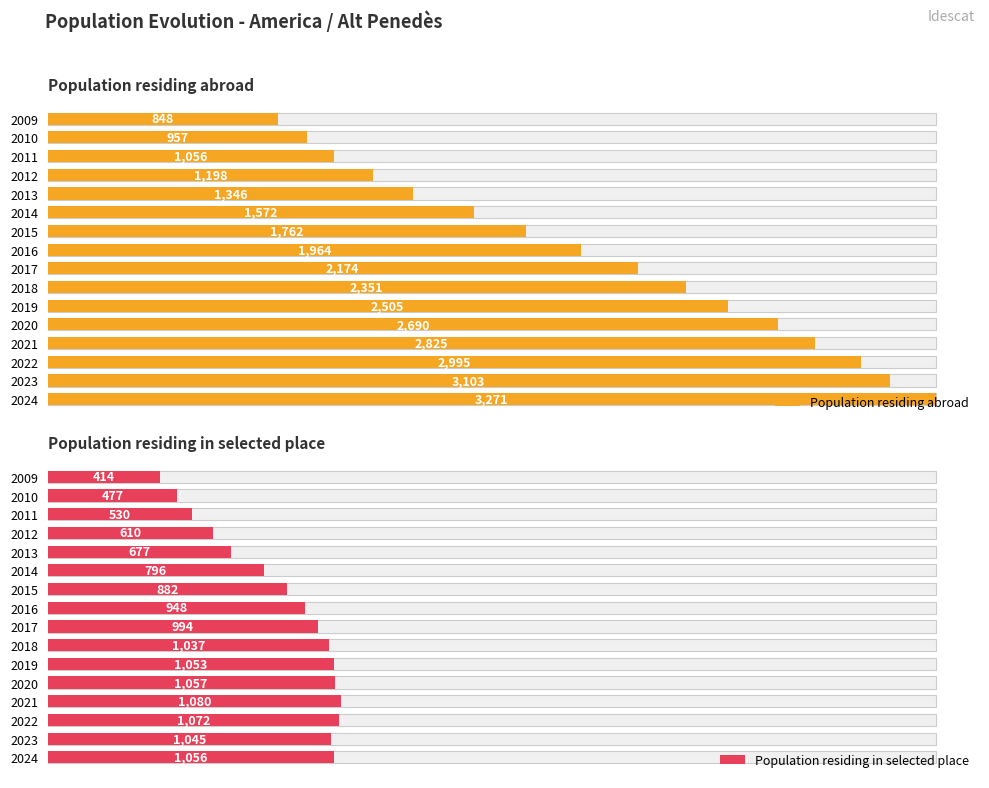

How many series are shown in this chart?

2